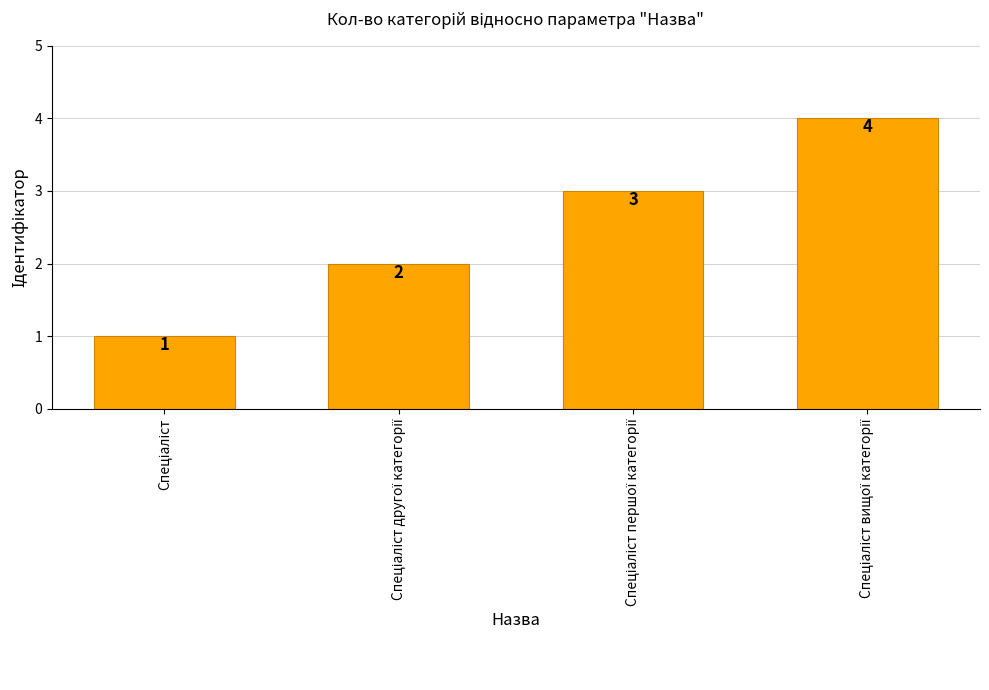

How many values are between 2 and 4?

3